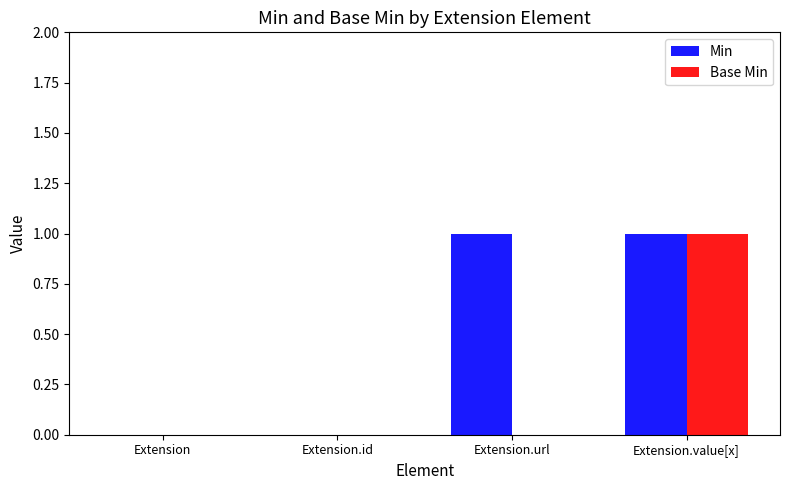

Are the bars grouped side by side (vs. stacked)?

Yes